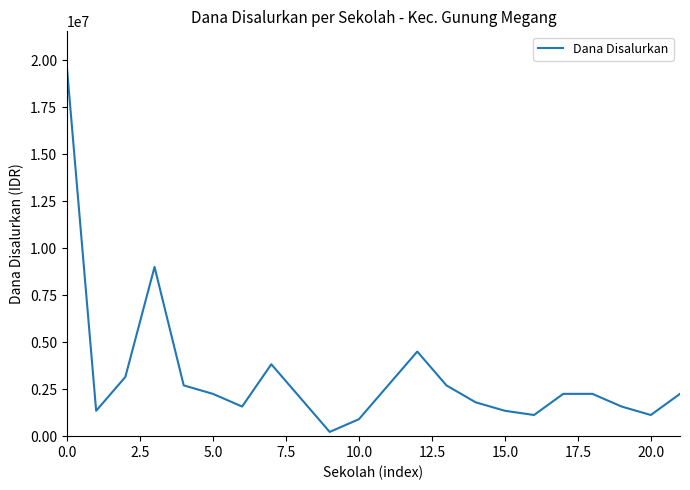

Reading left to right, extract all data points from this chart.

19575000	1350000	3150000	9000000	2700000	2250000	1575000	3825000	2025000	225000	900000	2700000	4500000	2700000	1800000	1350000	1125000	2250000	2250000	1575000	1125000	2250000